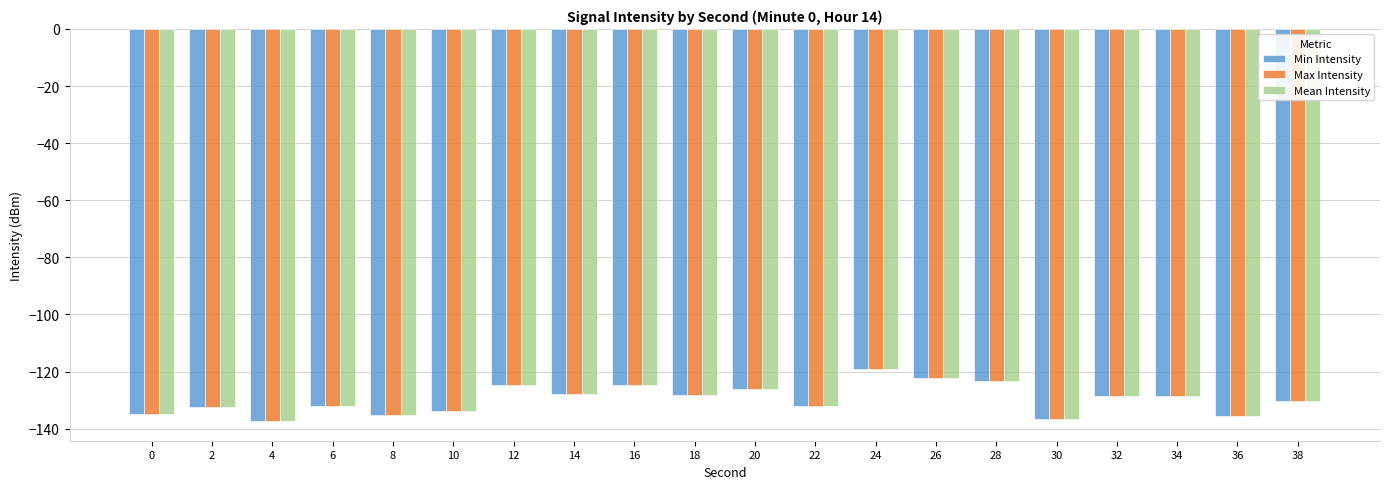

What are all the series names shown in the legend?

Min Intensity, Max Intensity, Mean Intensity